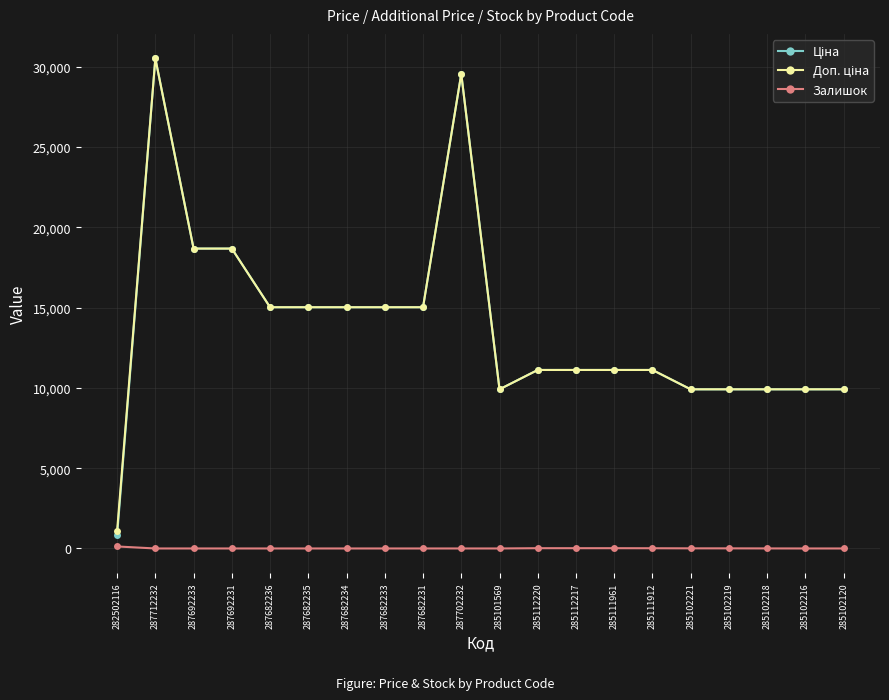

What is the total value across all series at 287682231?

30038.4